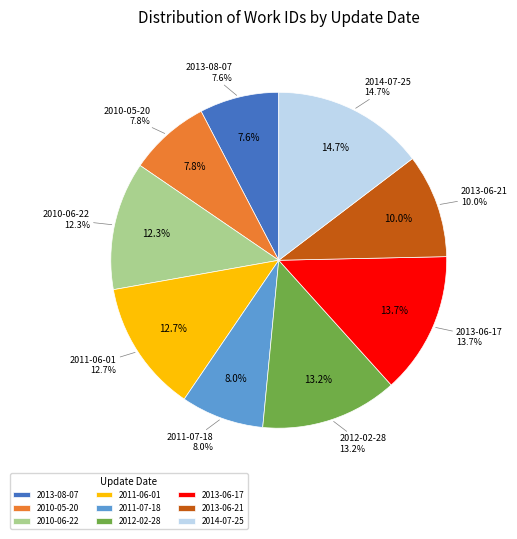

To the nearest percent, what is the average slice percentage?

11%